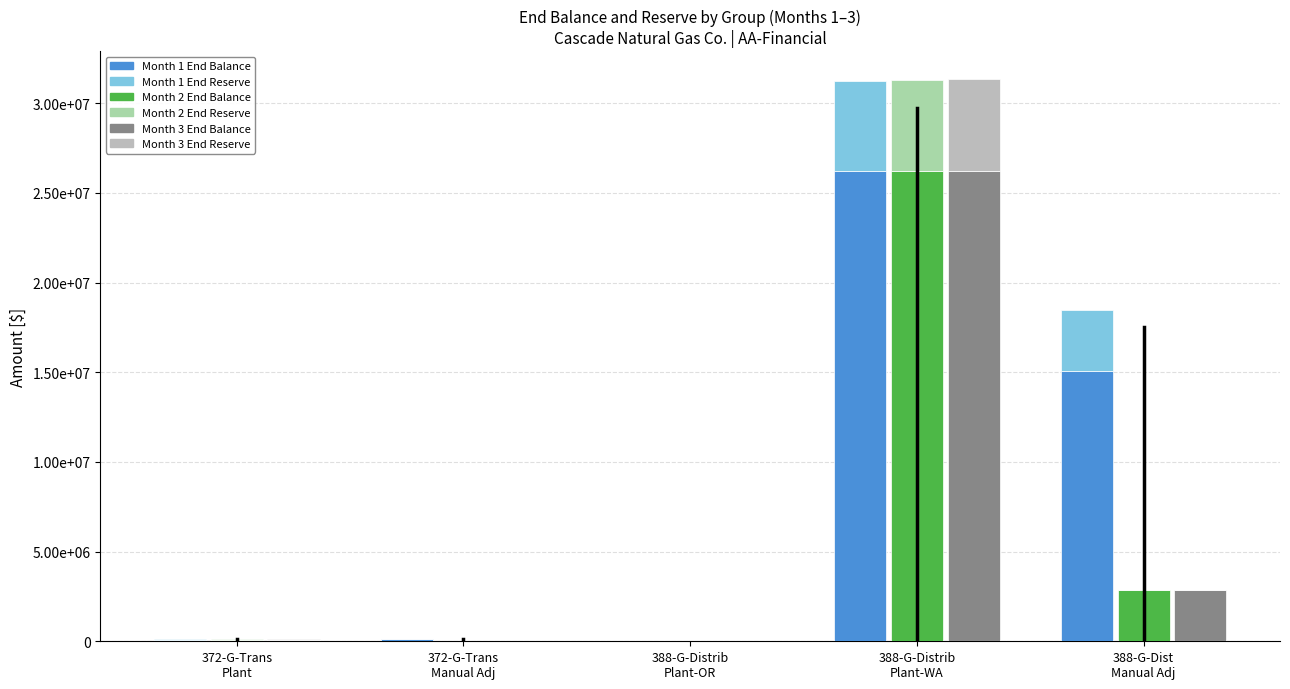

True or false: month2endbalance has a value of 12464988.5 at 388-G-Distrib
Plant-WA.

False